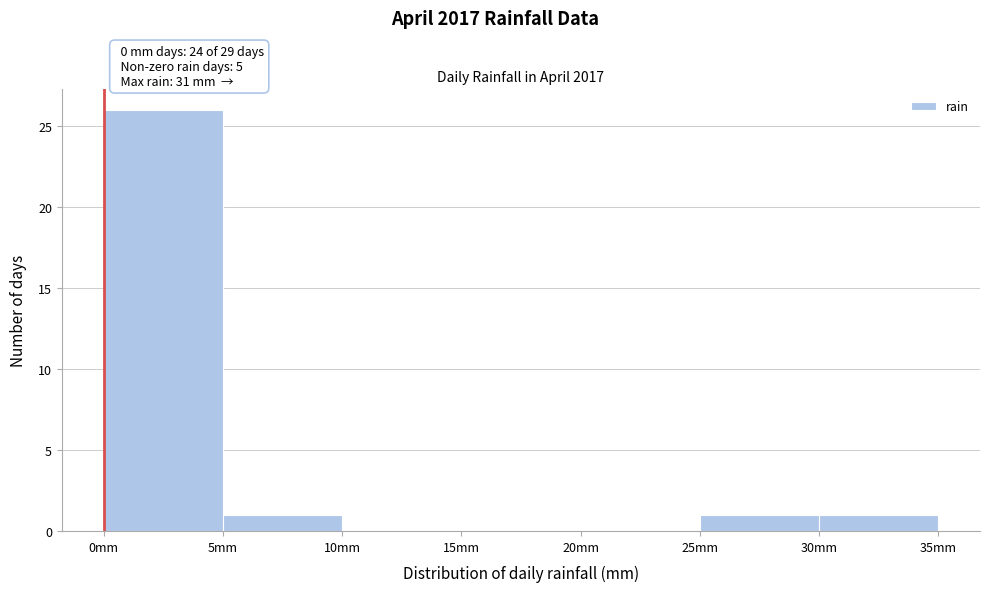

Which range on the x-axis has the tallest bar?

0 to 5